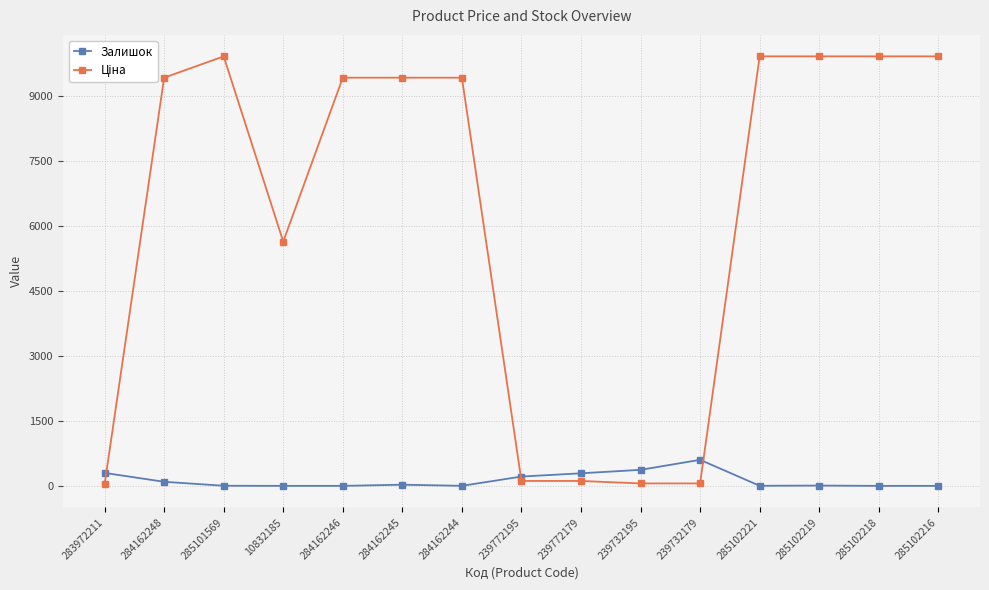

The Залишок series shows 1071.6 at 239732179. True or false?

False